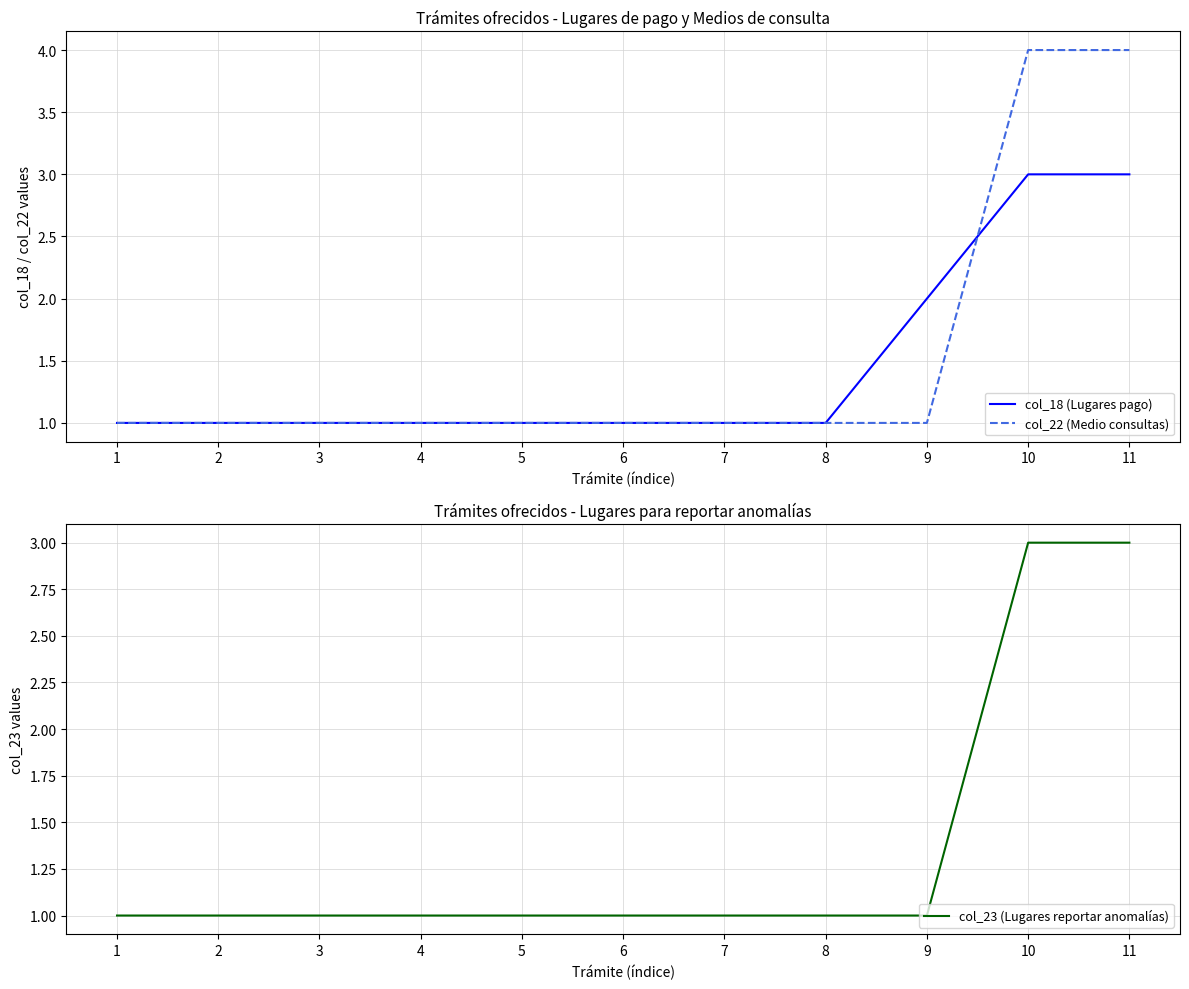

What are all the series names shown in the legend?

col_18 (Lugares pago), col_22 (Medio consultas), col_23 (Lugares reportar anomalías)